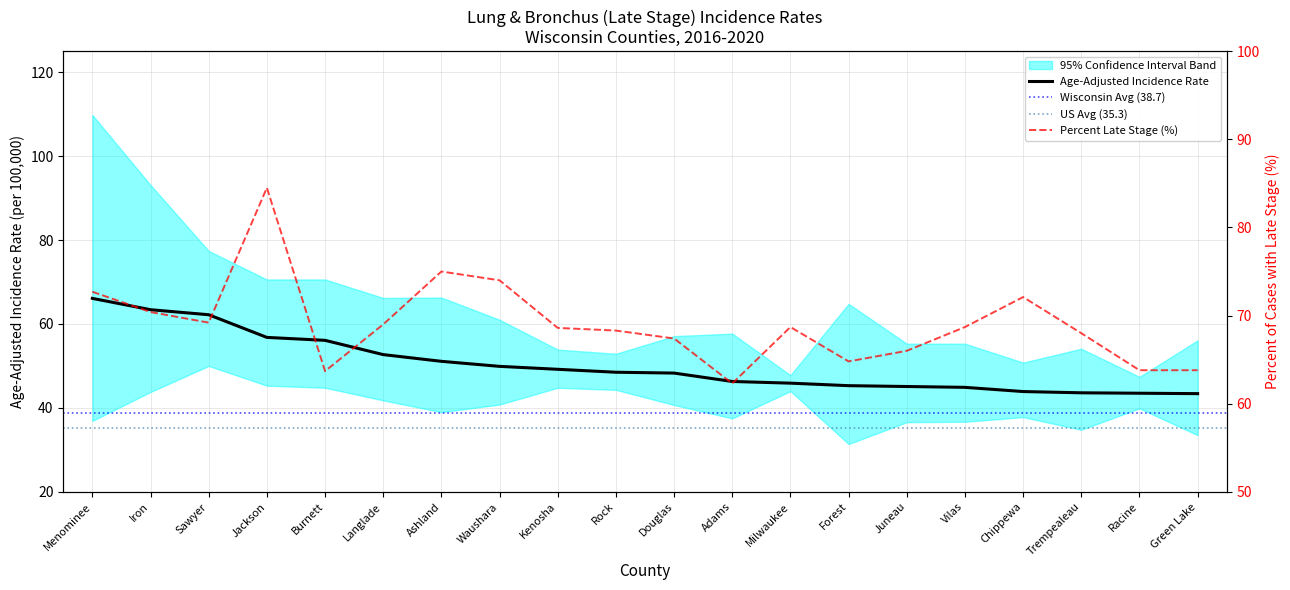

At which label does Age-Adjusted Rate first exceed 48?

Menominee